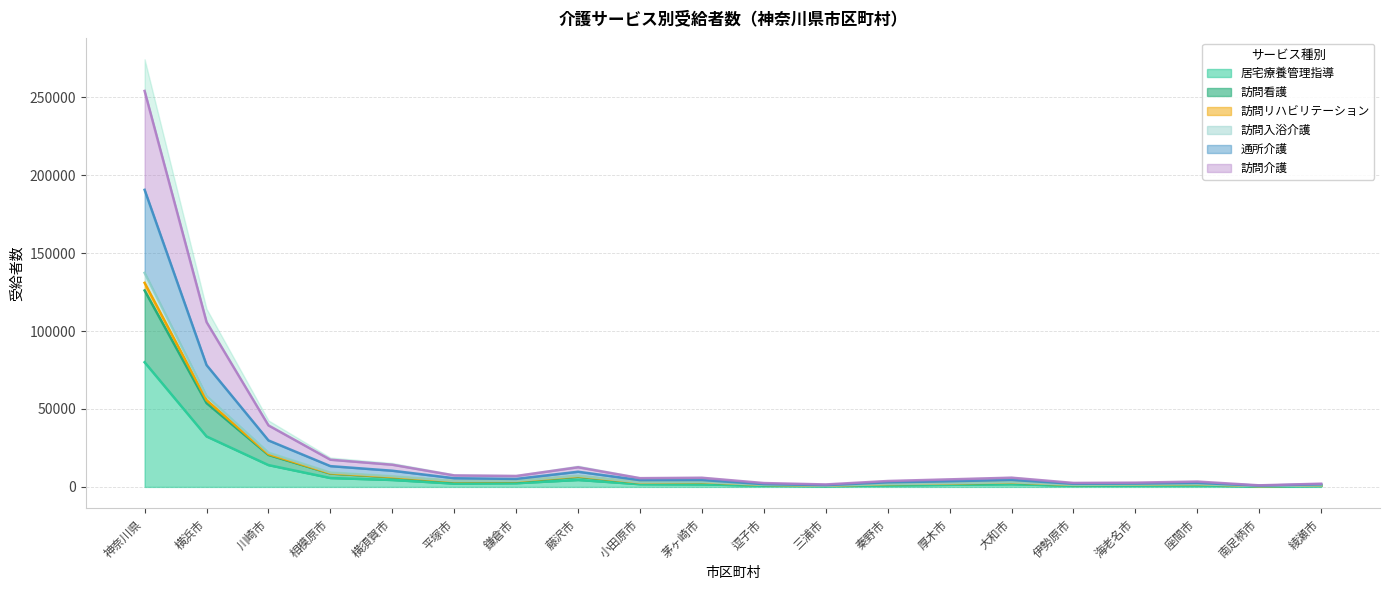

Does the chart display data point markers on the line(s)?

No